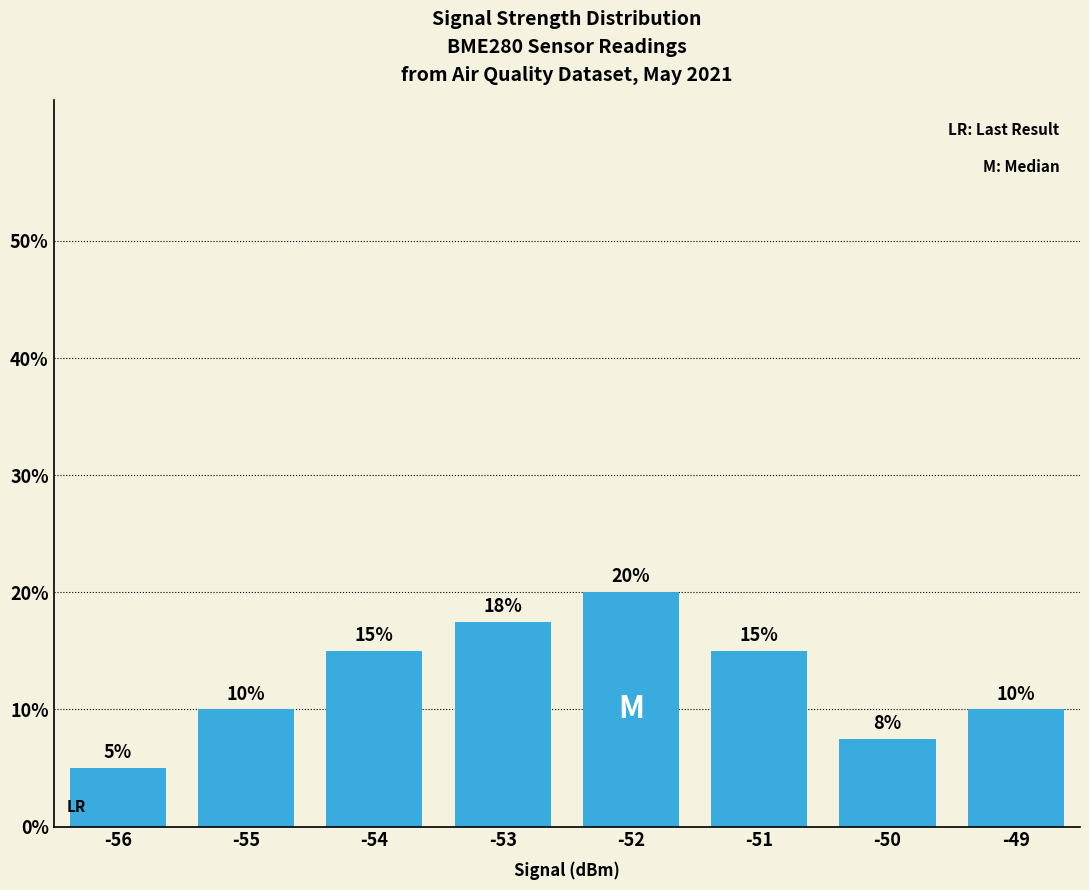

List the labels in order of value, smallest first.

-56, -50, -55, -49, -54, -51, -53, -52